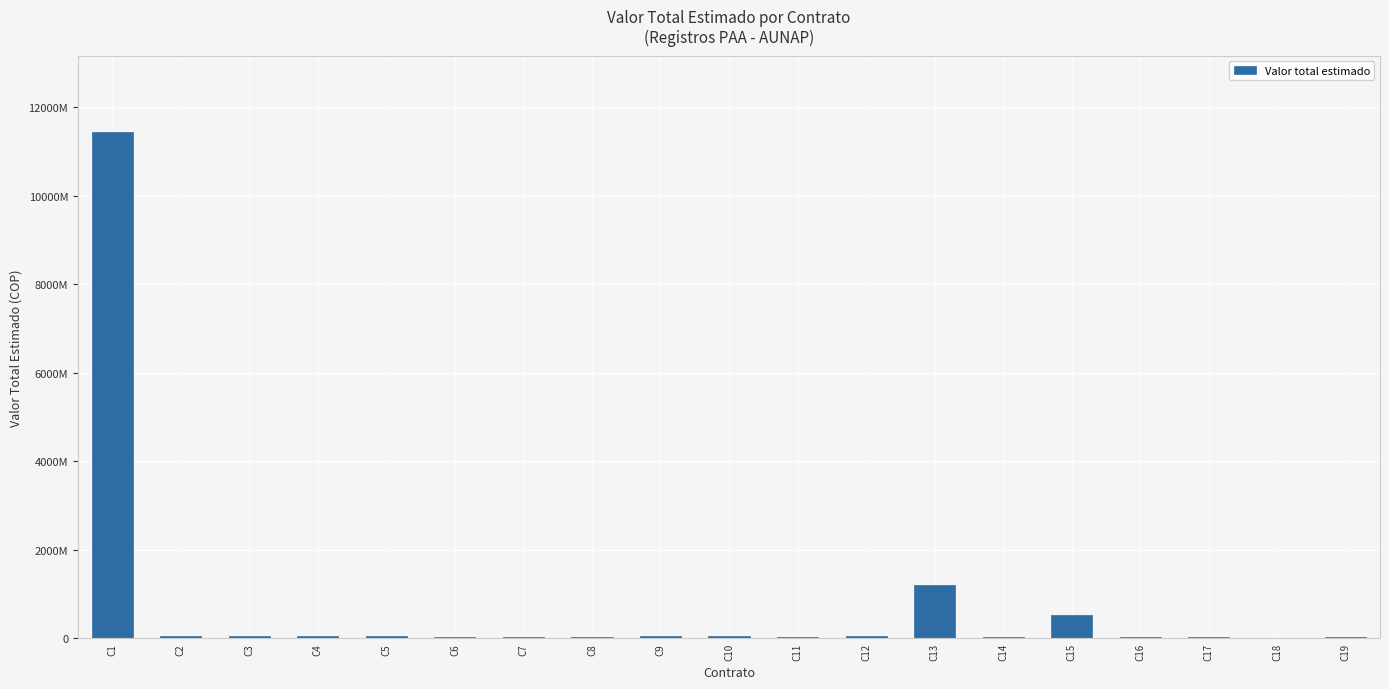

Reading right to left, list all the values displayed in this chart.

31680000	13320000	20000000	32480000	518863000	32480000	1197000000	43080000	24000000	48000000	57720000	33300000	30000000	39420000	58800000	41700000	57720000	43080000	11442094665